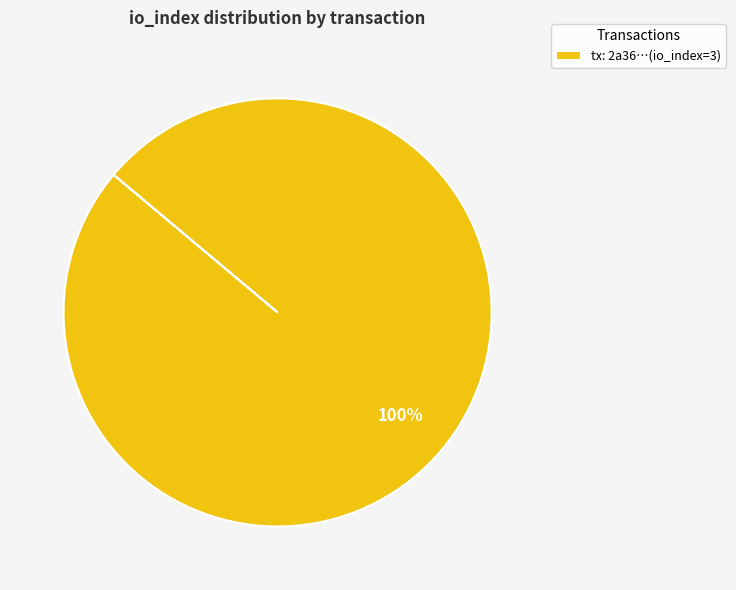

Count the number of slices in the pie.

1